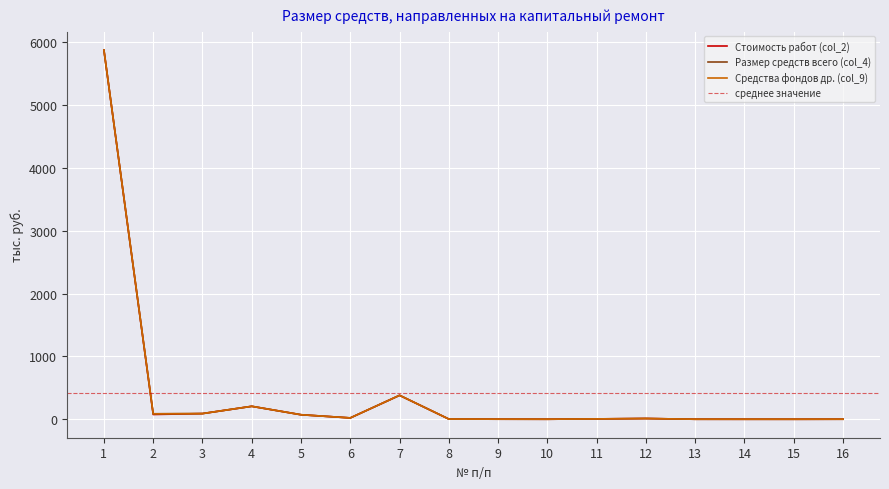

Reading left to right, what are all the values shown in this chart?

Стоимость работ (col_2): 5878.3	75.8	90.5	206.4	72.0	21.5	381.1	3.2	1.1	0.3	5.9	12.1	0.4	0.2	0.0	0.8
Размер средств всего (col_4): 5878.3	87.0	90.5	206.4	72.0	21.5	381.1	3.2	1.1	0.3	5.9	12.1	0.4	0.2	0.0	0.8
Средства фондов др. (col_9): 5878.3	87.0	90.5	206.4	72.0	21.5	381.1	3.2	1.1	0.3	5.9	12.1	0.4	0.2	0.0	0.8